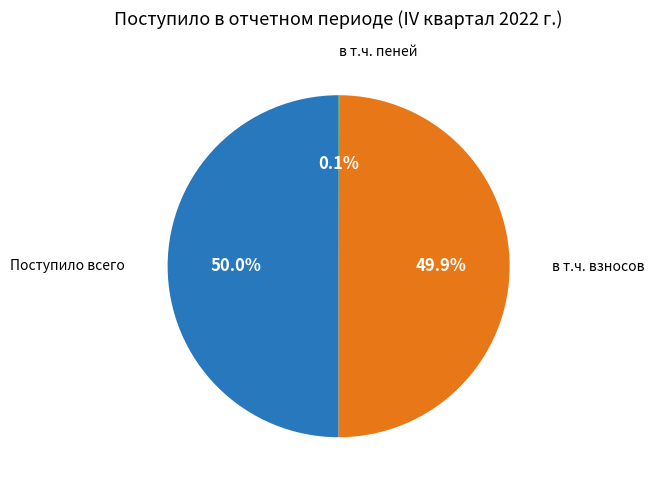

True or false: Поступило всего accounts for 50% of the total.

True